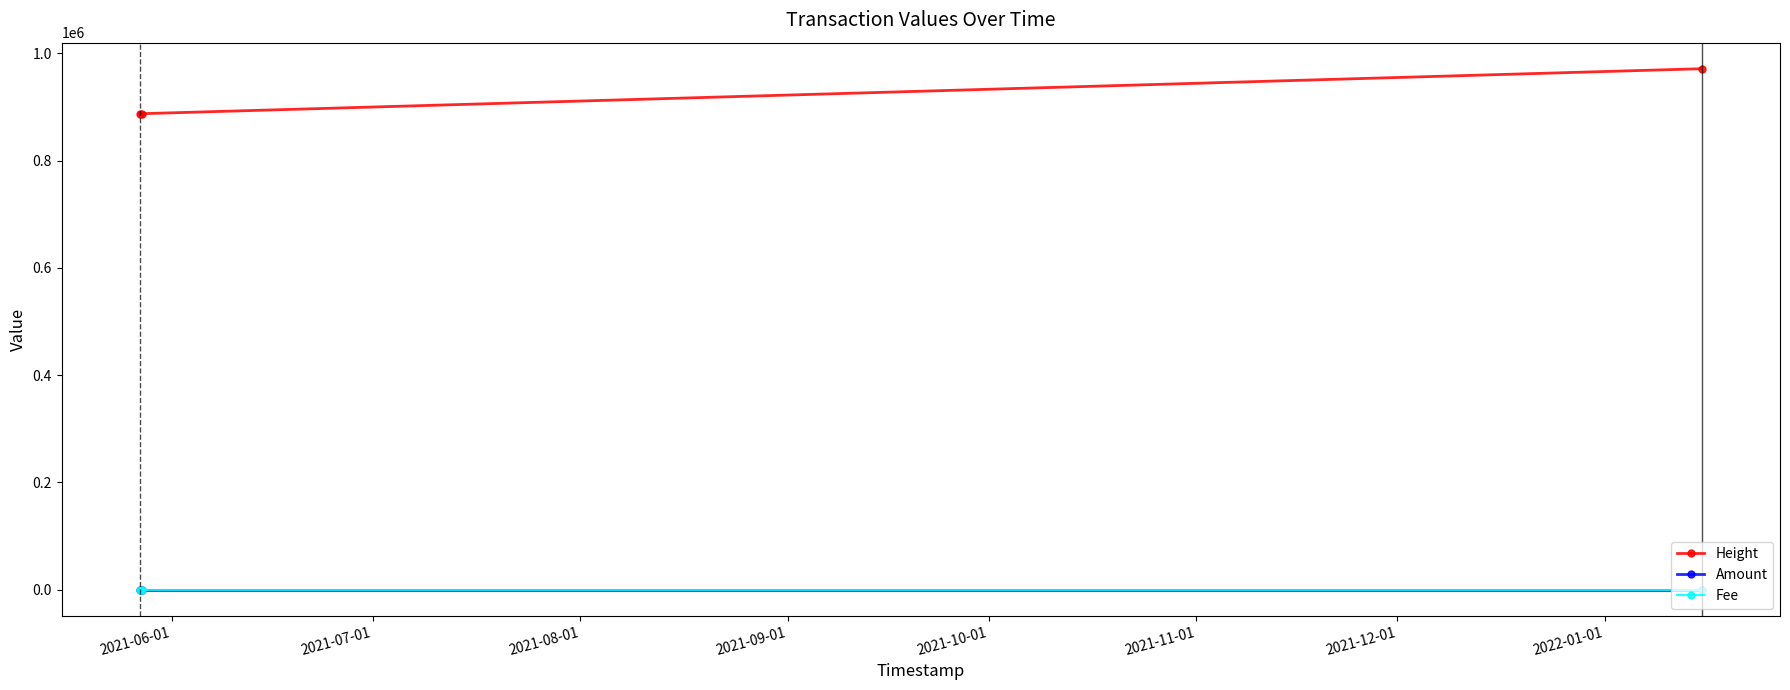

What is the minimum value for Height?

887236.0